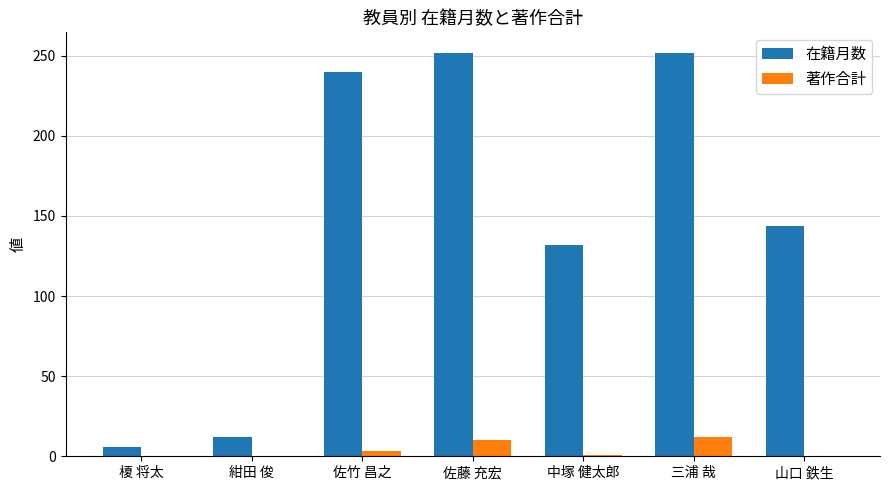

The 在籍月数 series shows 144 at 山口 鉄生. True or false?

True